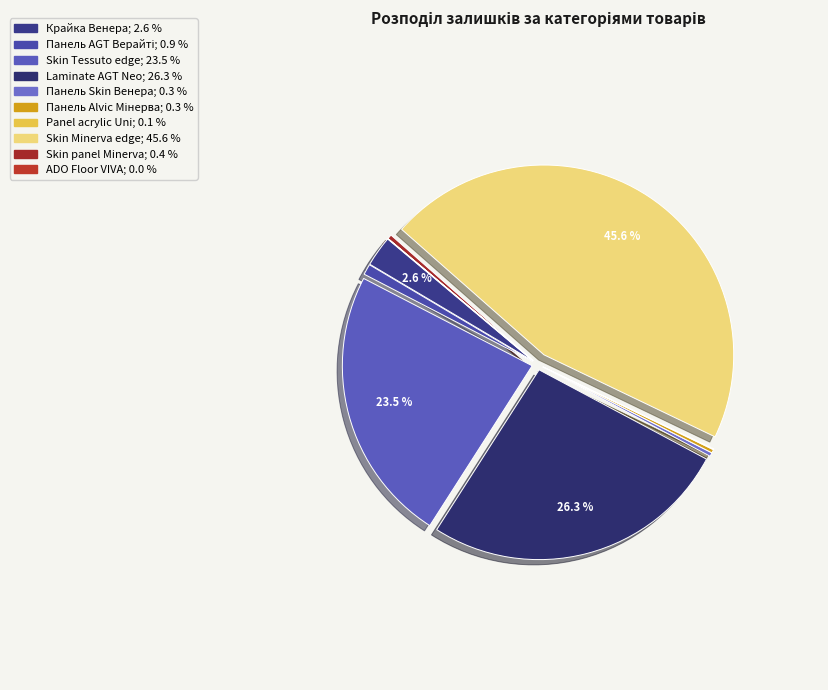

Does any single category account for the majority?

No